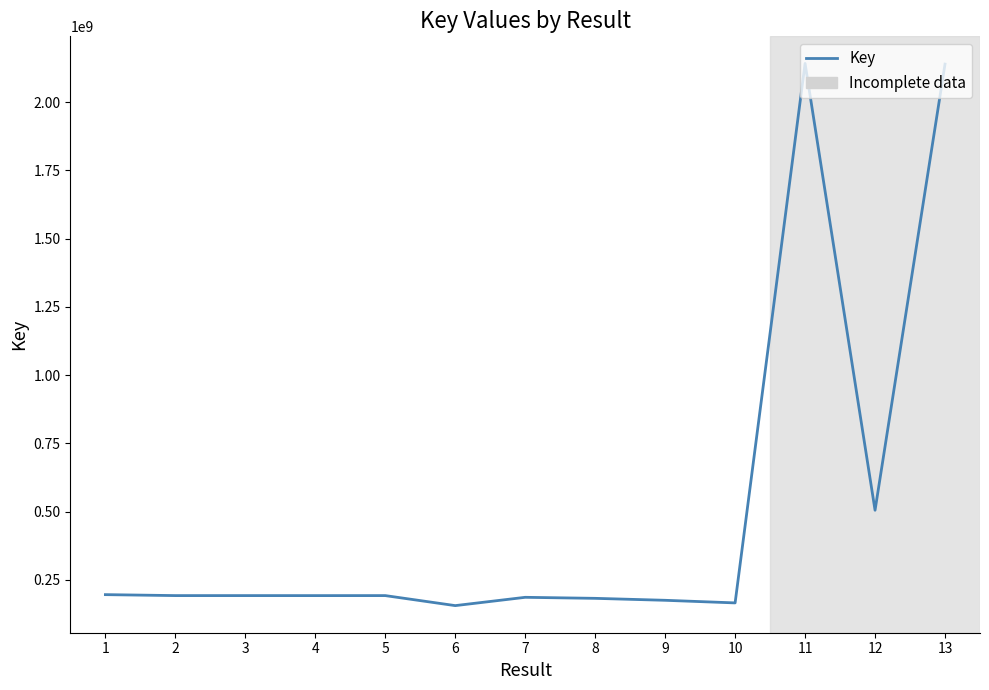

What is the minimum value shown in the chart?

155741532